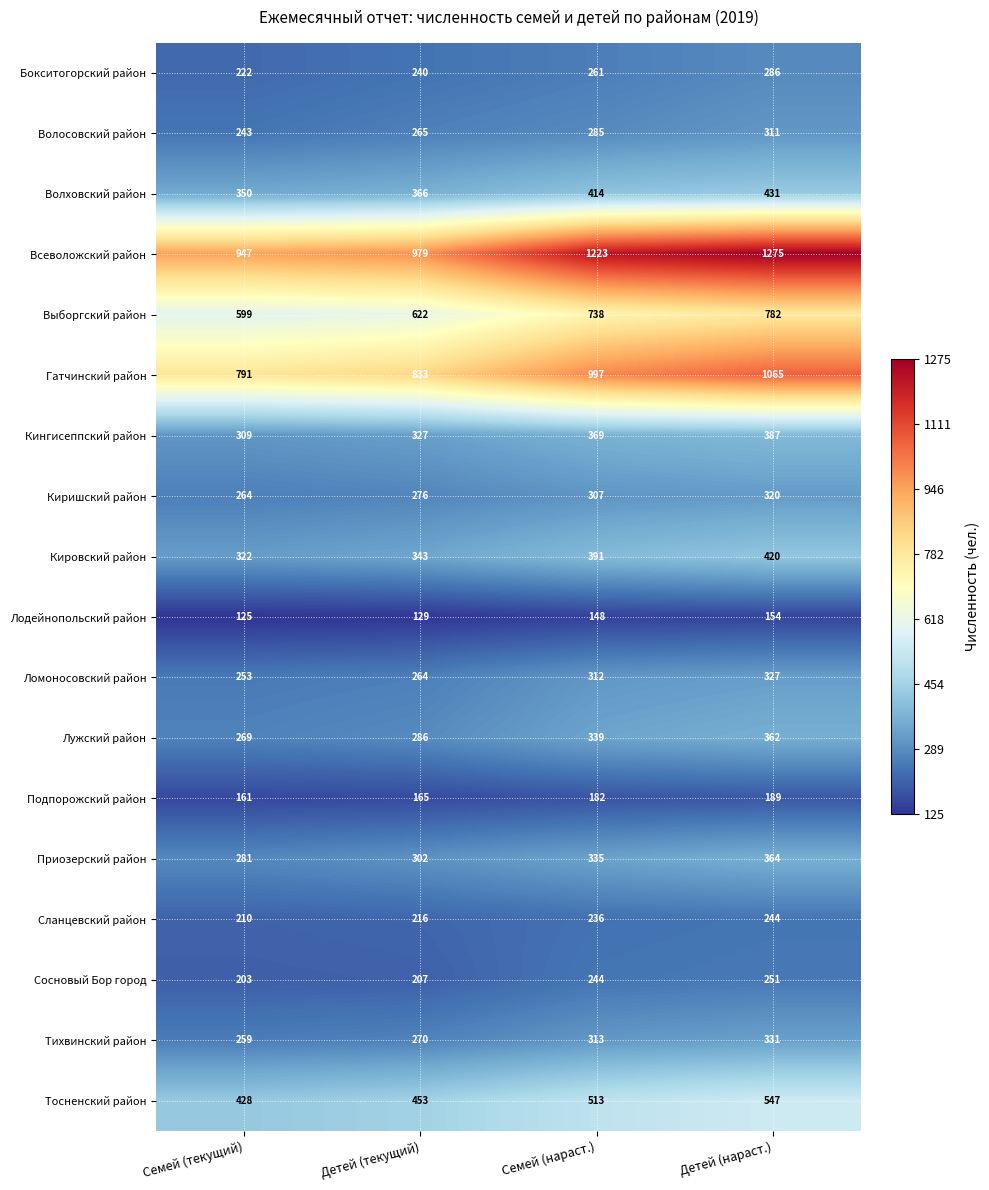

The value of Киришский район at Семей (нараст.) is 307. True or false?

True